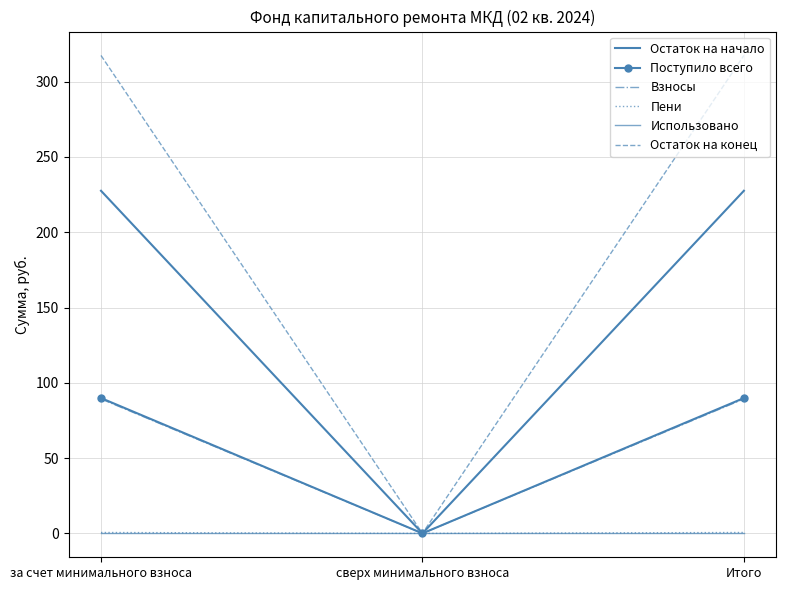

Does the chart have visible grid lines?

Yes